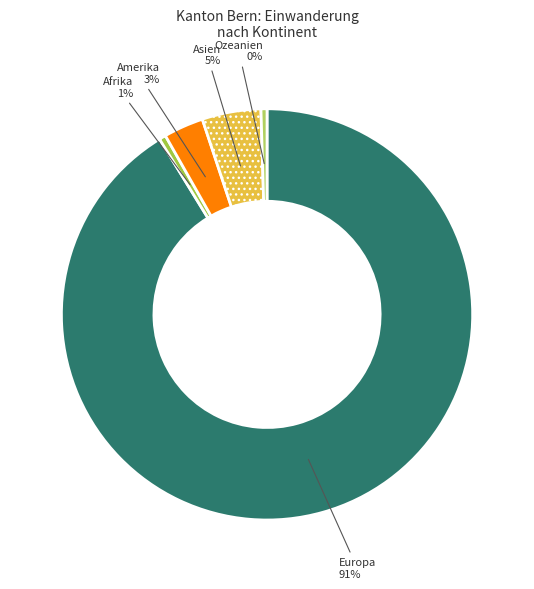

How many segments does this pie chart have?

5